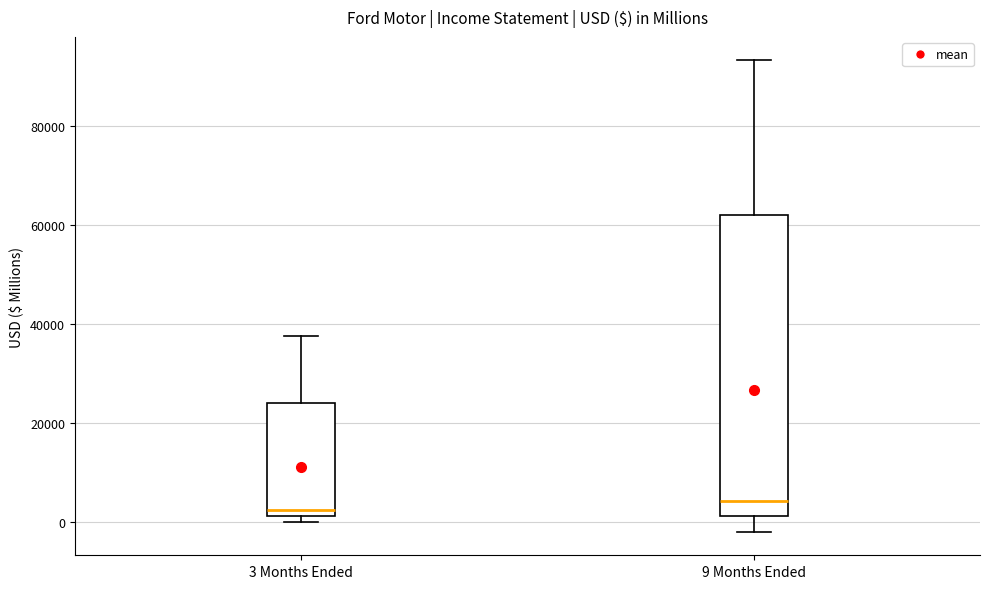

Reading left to right, read every box against the y-axis: the position of its median line, the range the box covers, and the ends of its whiskers. The values are not printed on the chart, so give them approximately, as read against the axis.

3 Months Ended: median 2000 (just above the box's lower edge), box 2000 to 24000, whiskers 0 to 38000
9 Months Ended: median 4000, box 2000 to 62000, whiskers -2000 to 94000